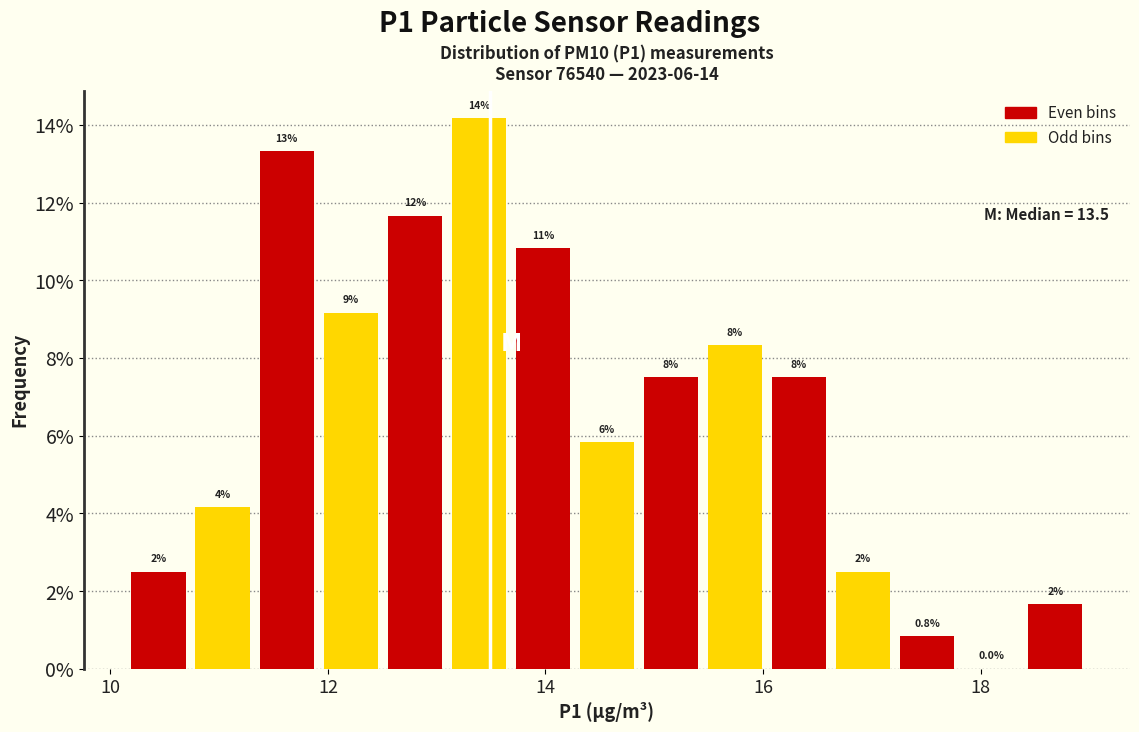

Read against the x-axis, roughly where is the centre of the tallest bar?

13.4